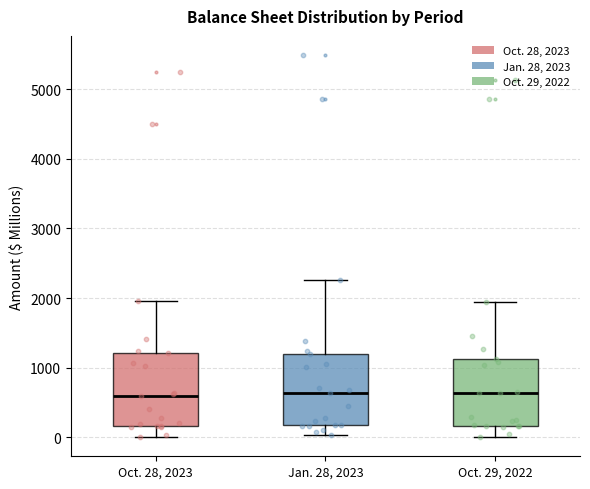

Where is the upper edge of the box for Oct. 29, 2022 on the y-axis? The values are not printed on the chart, so give them approximately, as read against the axis.

1100